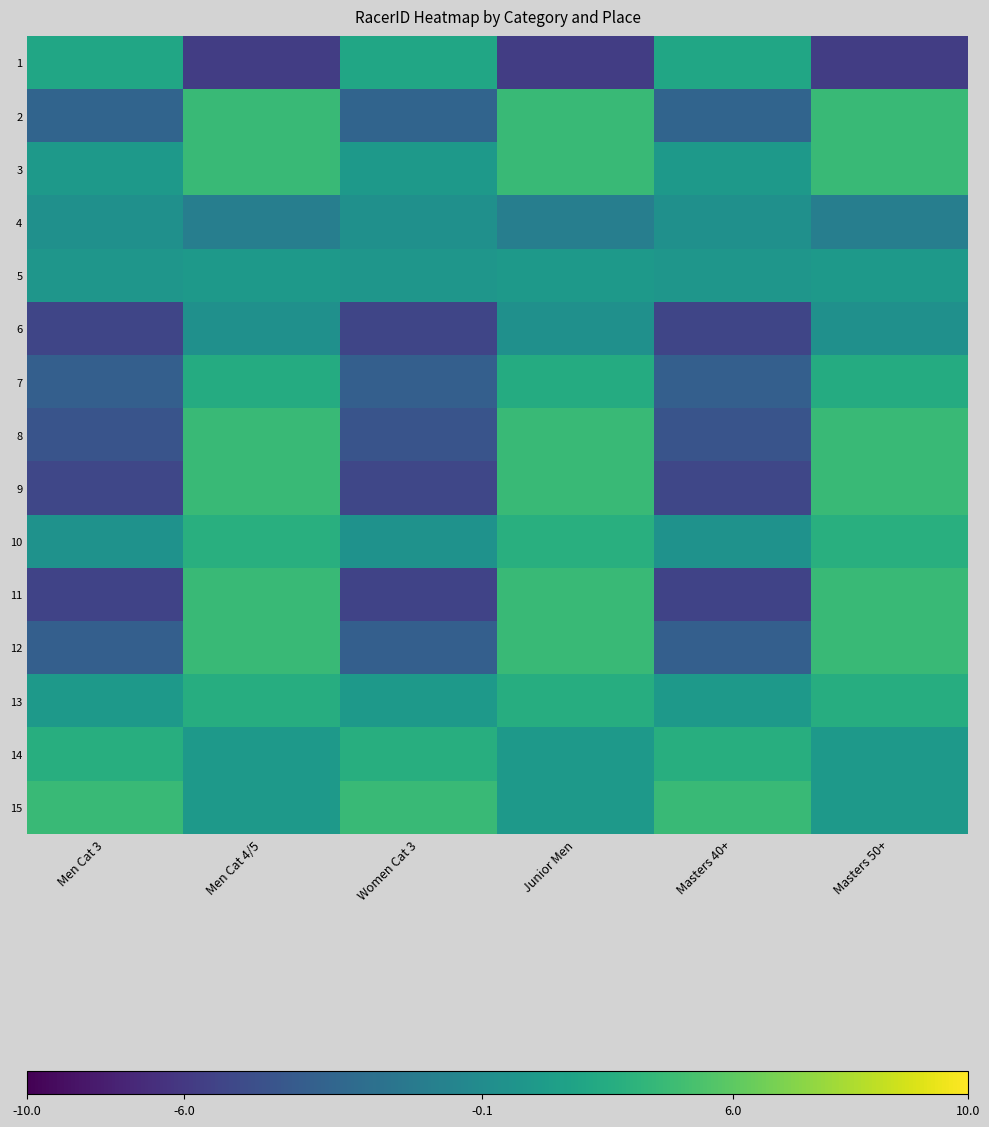

Which series has the largest total across all categories?

15